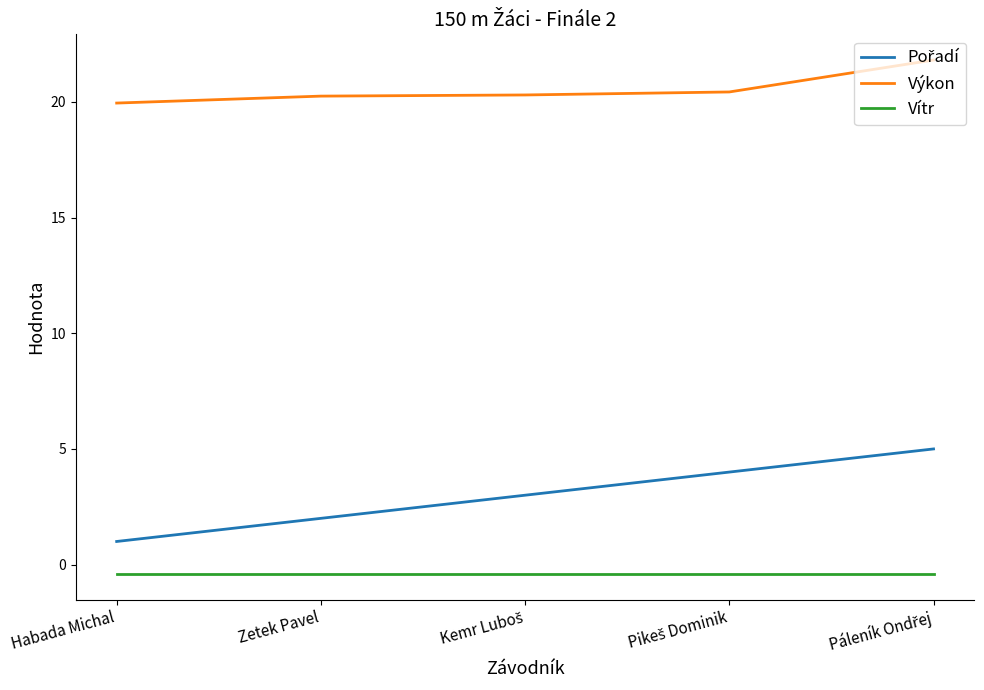

What is the difference between the maximum and second lowest values in the Výkon series?

1.6